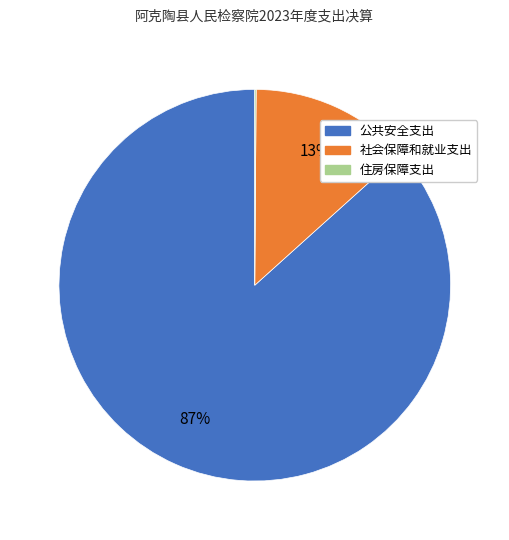

To the nearest percent, what is the average slice percentage?

33%